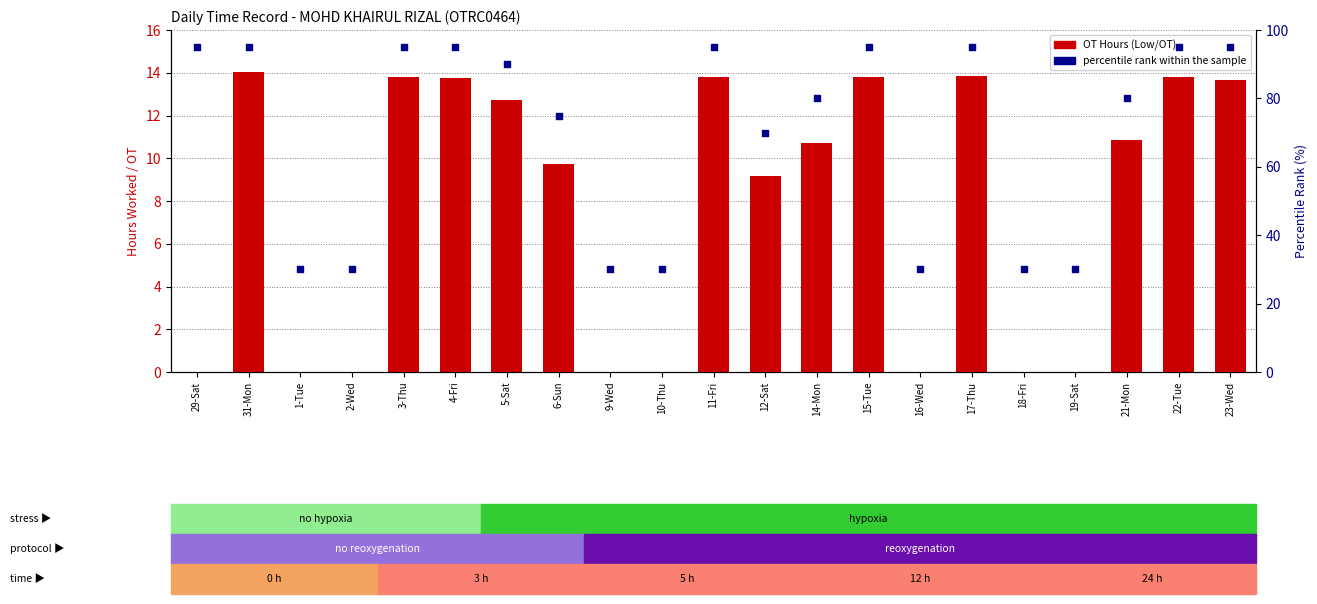

At how many categories does at least one series exceed 65?

14